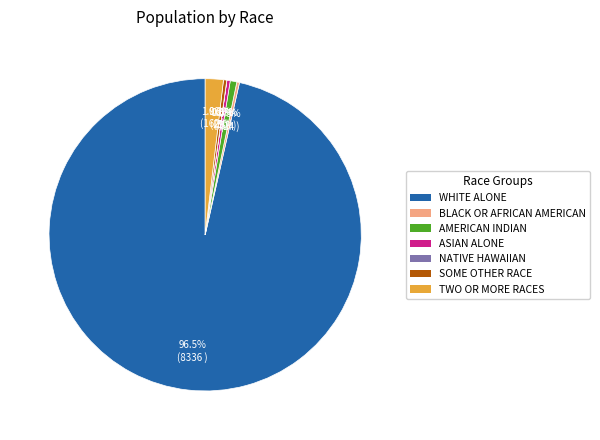

Is there a majority slice in this chart?

Yes